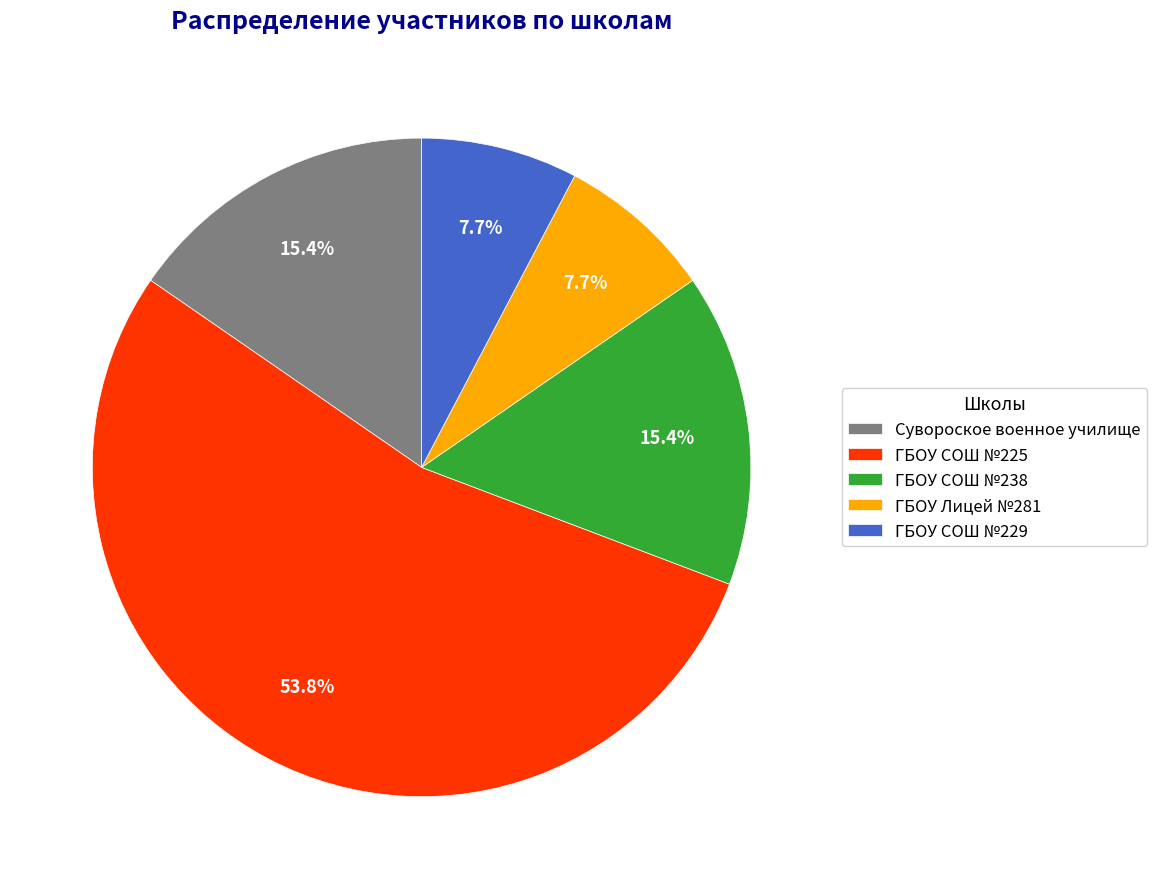

Is it true that ГБОУ СОШ №225 is 61% of the pie?

False